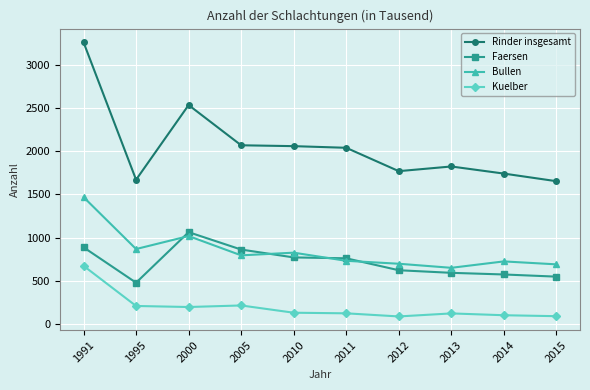

Is the value of Kuelber at 2014 greater than the value of Faersen at 2010?

No